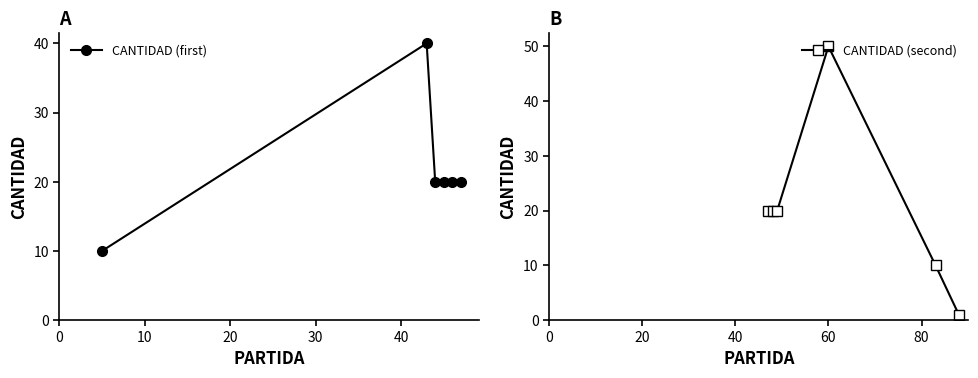

Reading right to left, what are all the values shown in this chart?

CANTIDAD (first): 20	20	20	20	40	10
CANTIDAD (second): 1	10	50	20	20	20